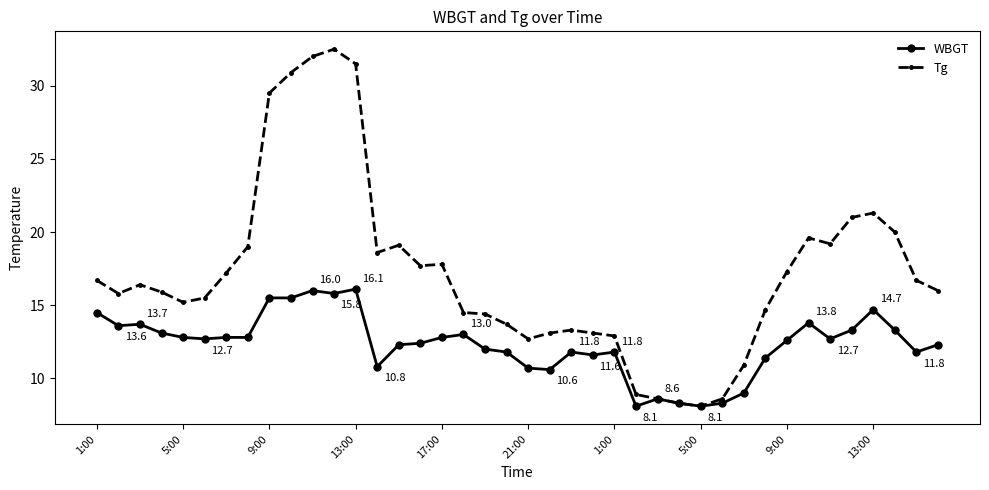

True or false: WBGT has more than 2 interior local peaks.

True